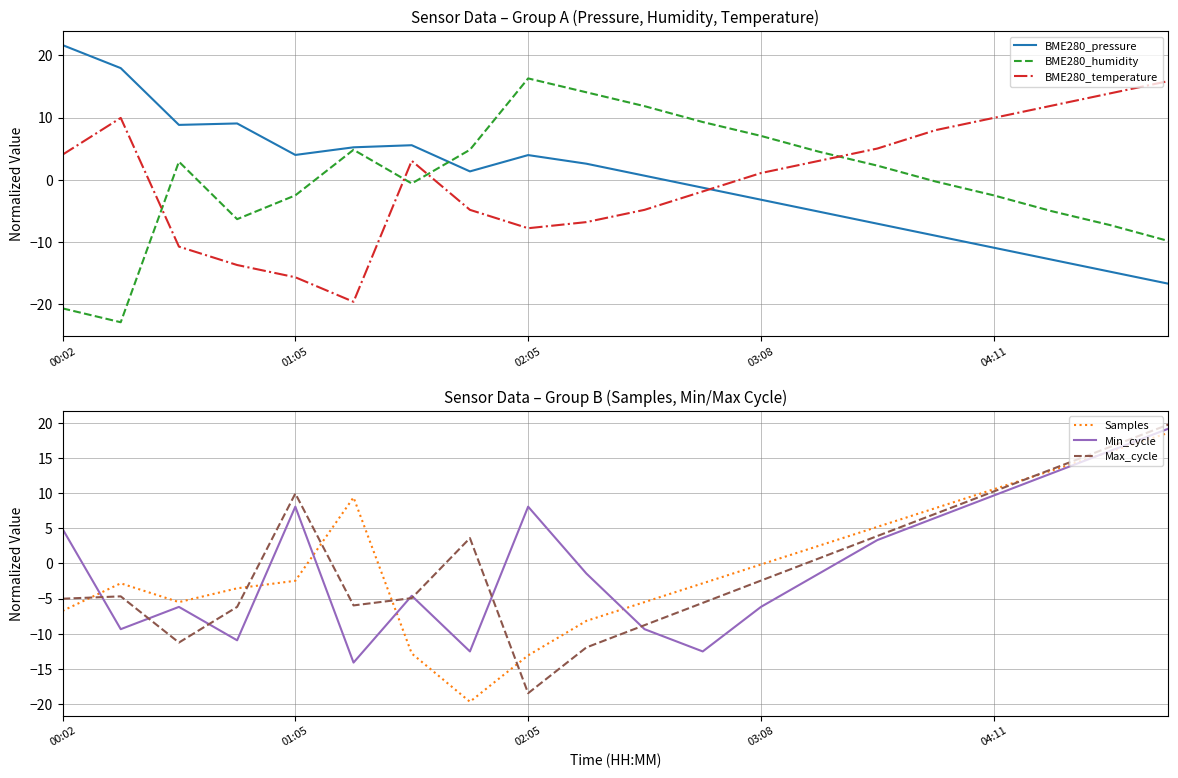

What is the lowest value of the BME280_temperature series?

-19.6